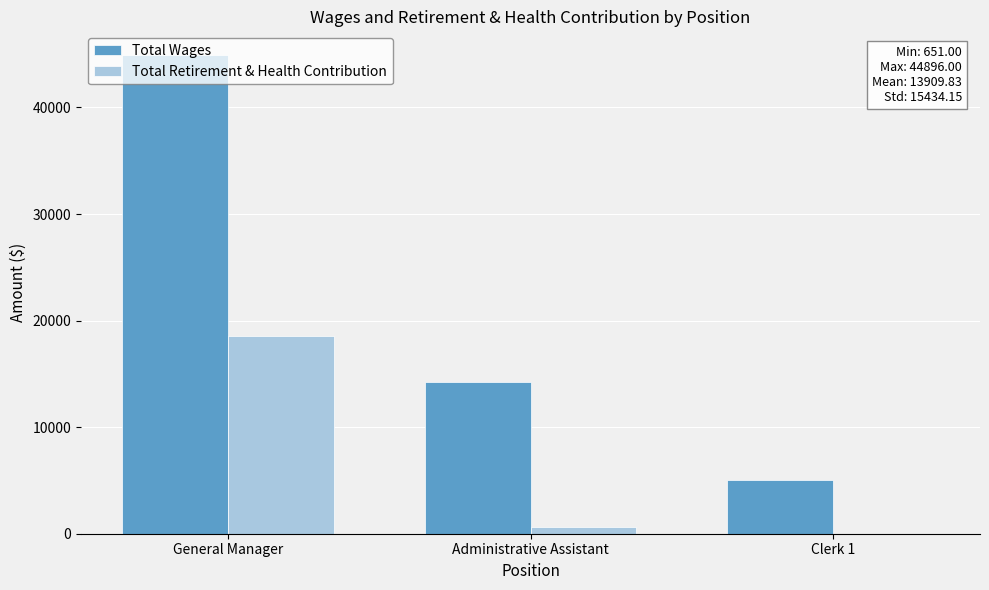

Reading left to right, extract all data points from this chart.

Total Wages: General Manager=44896	Administrative Assistant=14247	Clerk 1=5083
Total Retirement & Health Contribution: General Manager=18582	Administrative Assistant=651	Clerk 1=0